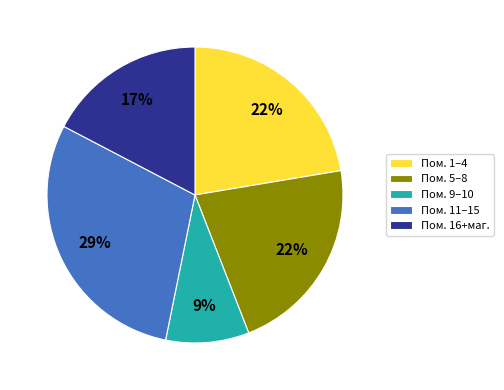

To the nearest percent, what is the difference between the Пом. 9–10 and Пом. 16+маг. slice percentages?

8%